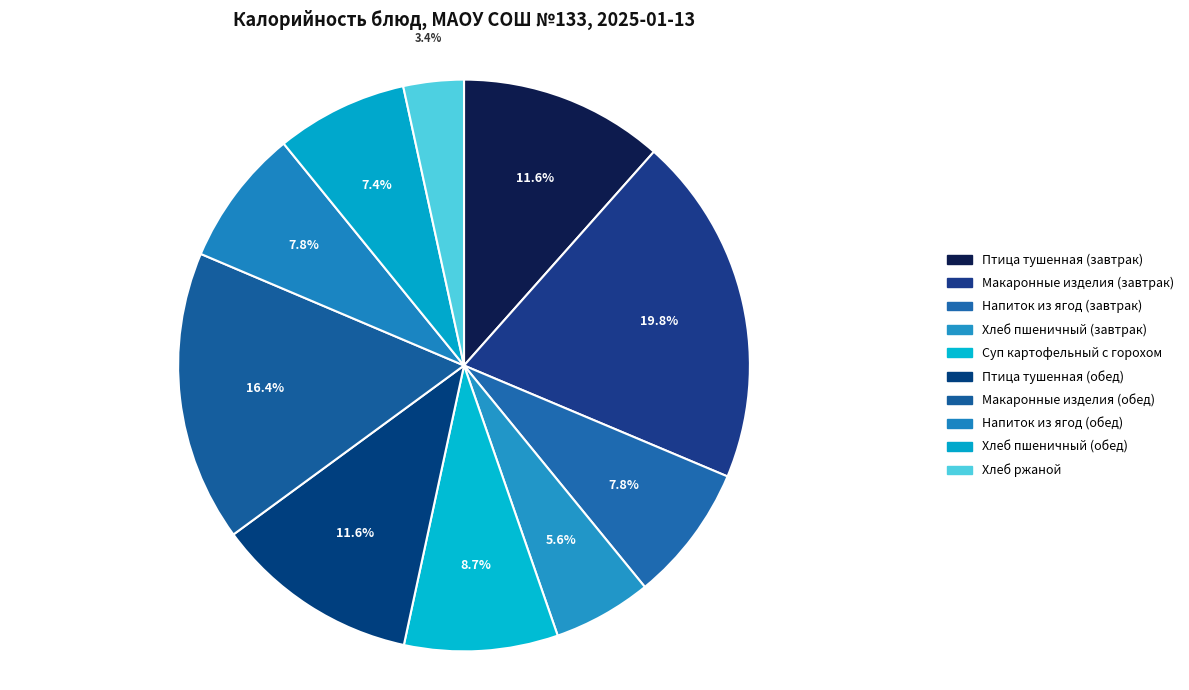

To the nearest percent, what percentage of the pie is Птица тушенная (обед)?

12%